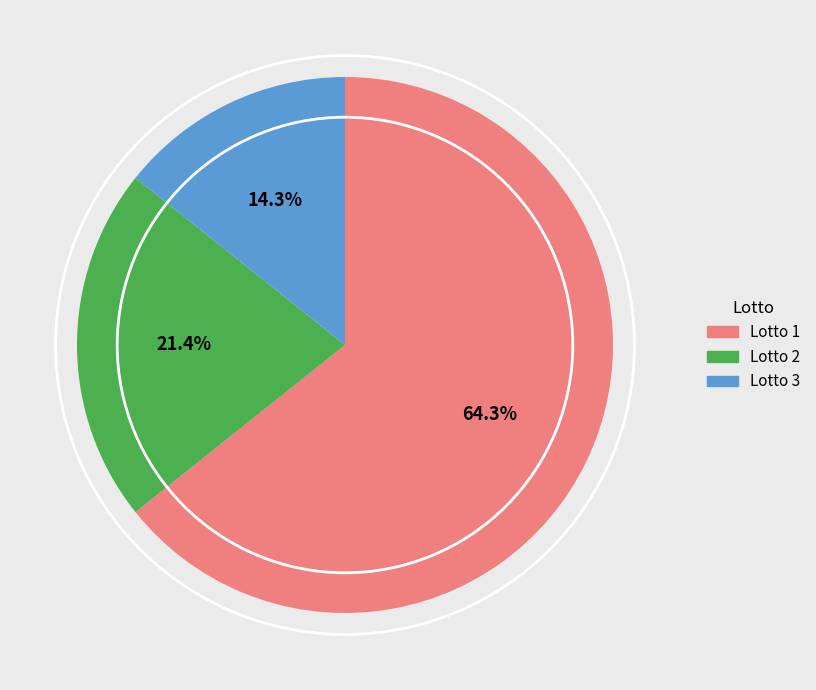

What percentage do Lotto 3 and Lotto 2 together represent?

35.7%